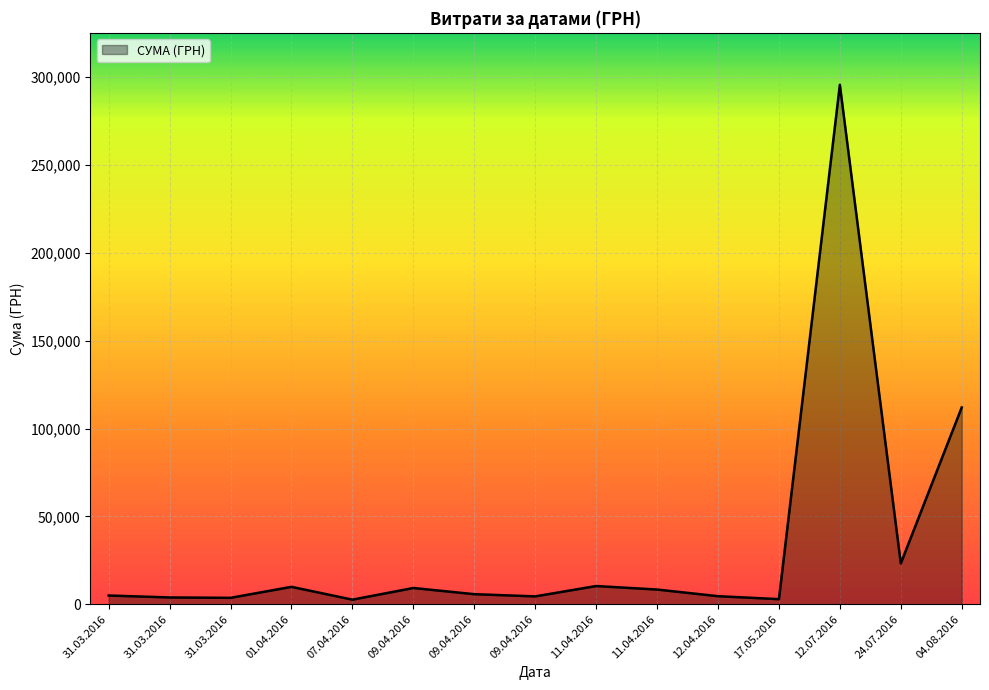

Does the chart display data point markers on the line(s)?

No